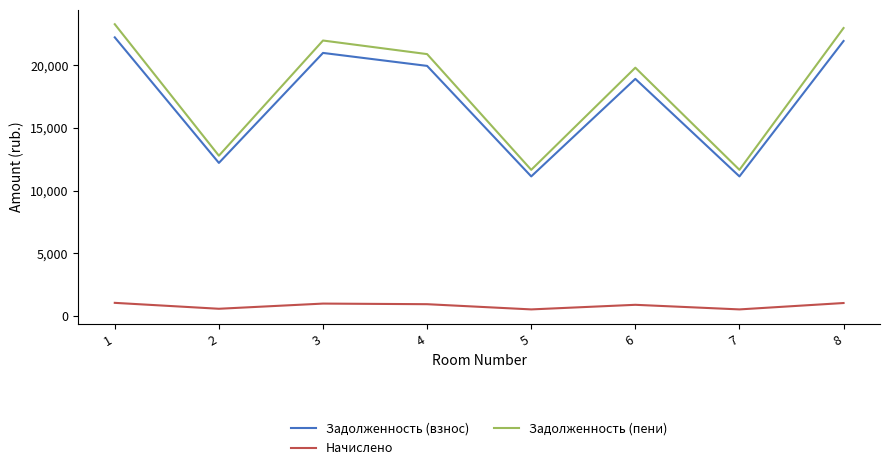

What is the total value across all series at 3?

43924.5